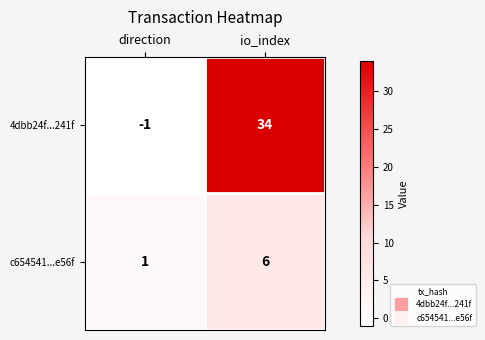

The 4dbb24f...241f series shows -1 at direction. True or false?

True